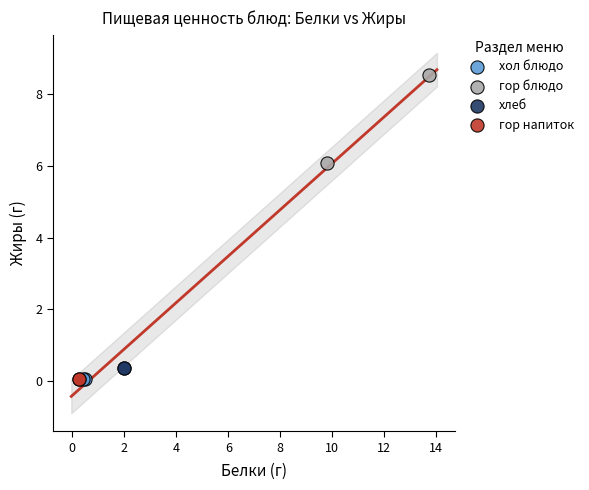

What are all the series names shown in the legend?

хол блюдо, гор блюдо, хлеб, гор напиток